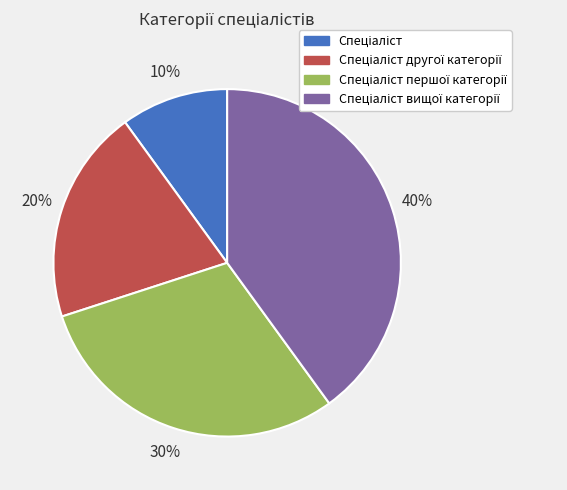

To the nearest percent, what is the difference between the largest and smallest slice percentages?

30%